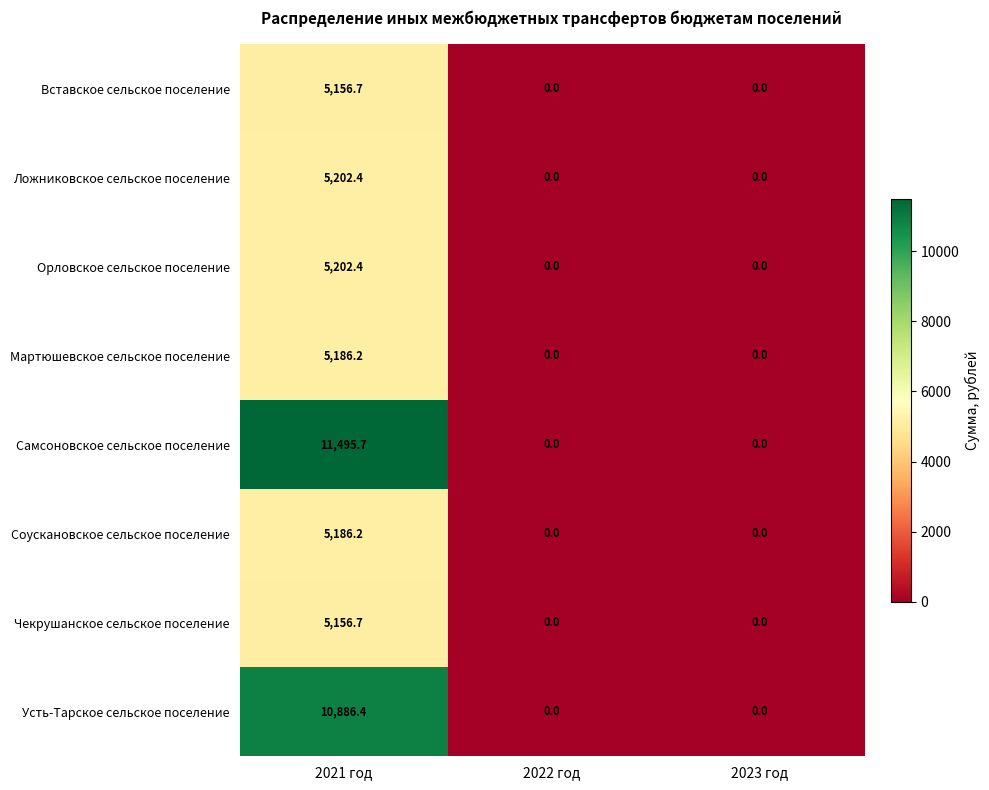

Reading left to right, list all the values displayed in this chart.

Вставское сельское поселение: 2021 год=5156.7	2022 год=0.0	2023 год=0.0
Ложниковское сельское поселение: 2021 год=5202.4	2022 год=0.0	2023 год=0.0
Орловское сельское поселение: 2021 год=5202.4	2022 год=0.0	2023 год=0.0
Мартюшевское сельское поселение: 2021 год=5186.2	2022 год=0.0	2023 год=0.0
Самсоновское сельское поселение: 2021 год=11495.7	2022 год=0.0	2023 год=0.0
Соускановское сельское поселение: 2021 год=5186.2	2022 год=0.0	2023 год=0.0
Чекрушанское сельское поселение: 2021 год=5156.7	2022 год=0.0	2023 год=0.0
Усть-Тарское сельское поселение: 2021 год=10886.4	2022 год=0.0	2023 год=0.0